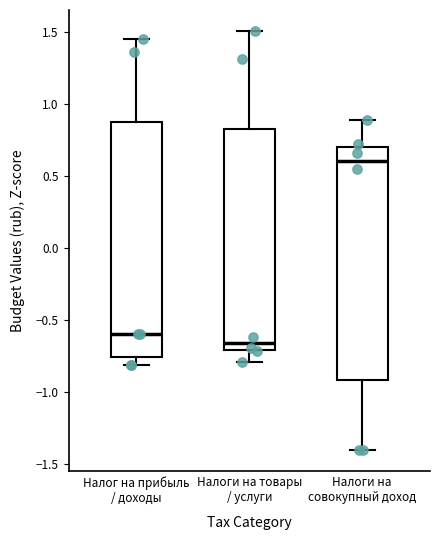

Where is the upper edge of the box for Налоги на товары / услуги on the y-axis? The values are not printed on the chart, so give them approximately, as read against the axis.

0.85